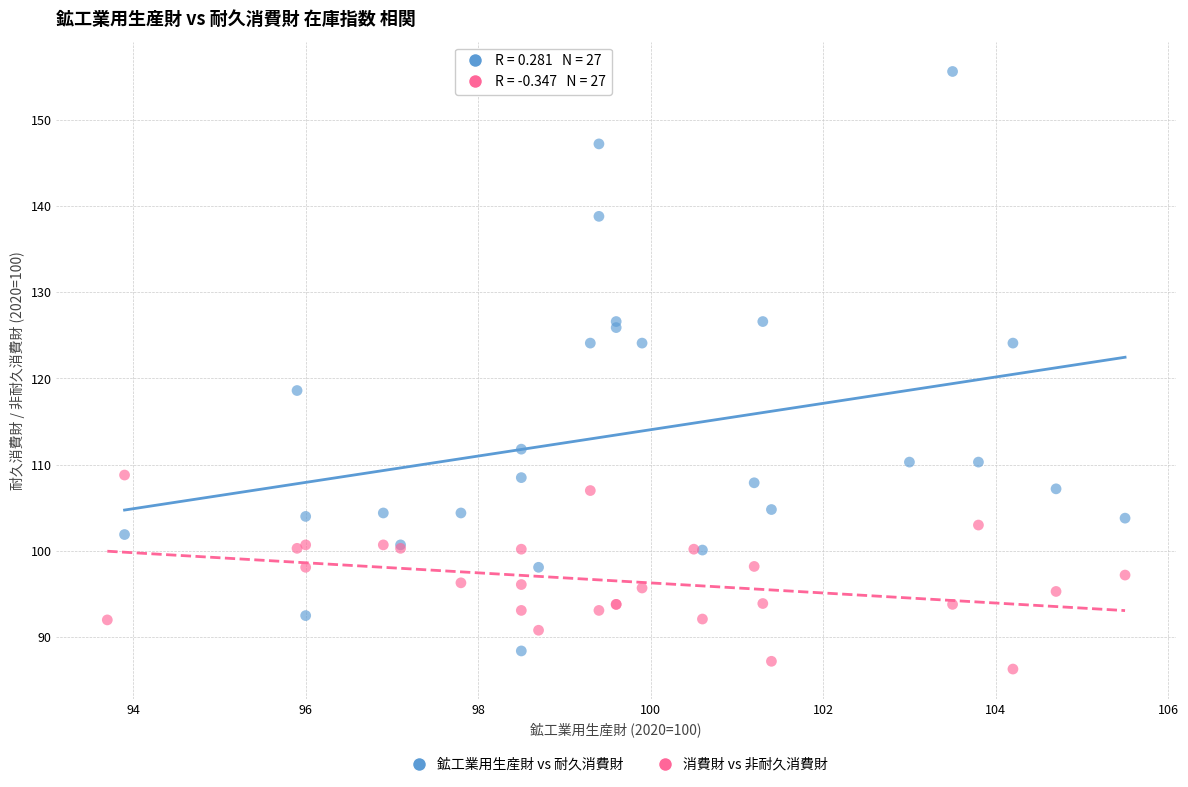

What are all the series names shown in the legend?

鉱工業用生産財 vs 耐久消費財, 消費財 vs 非耐久消費財